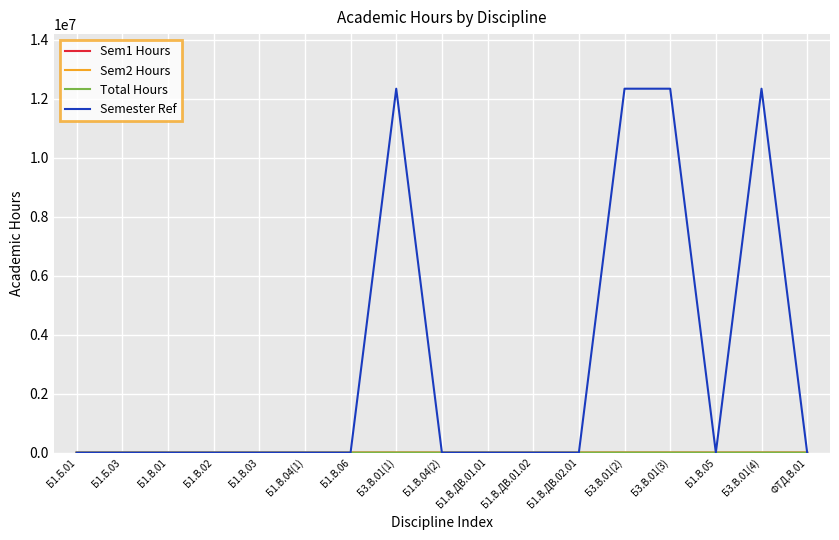

Which series has the largest range (max minus min)?

Semester Ref